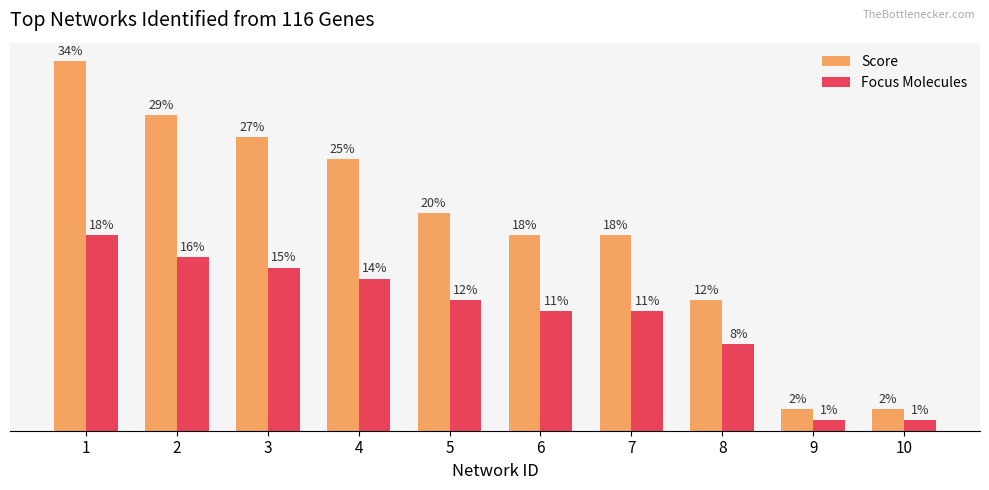

Is the value of Score at 5 greater than the value of Focus Molecules at 4?

Yes